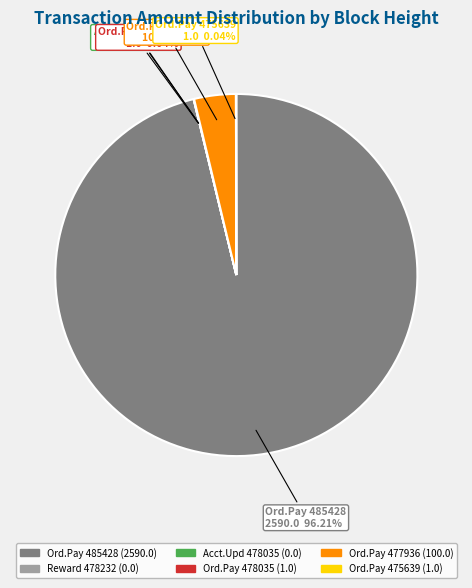

Is there any slice that represents more than half of the pie?

Yes